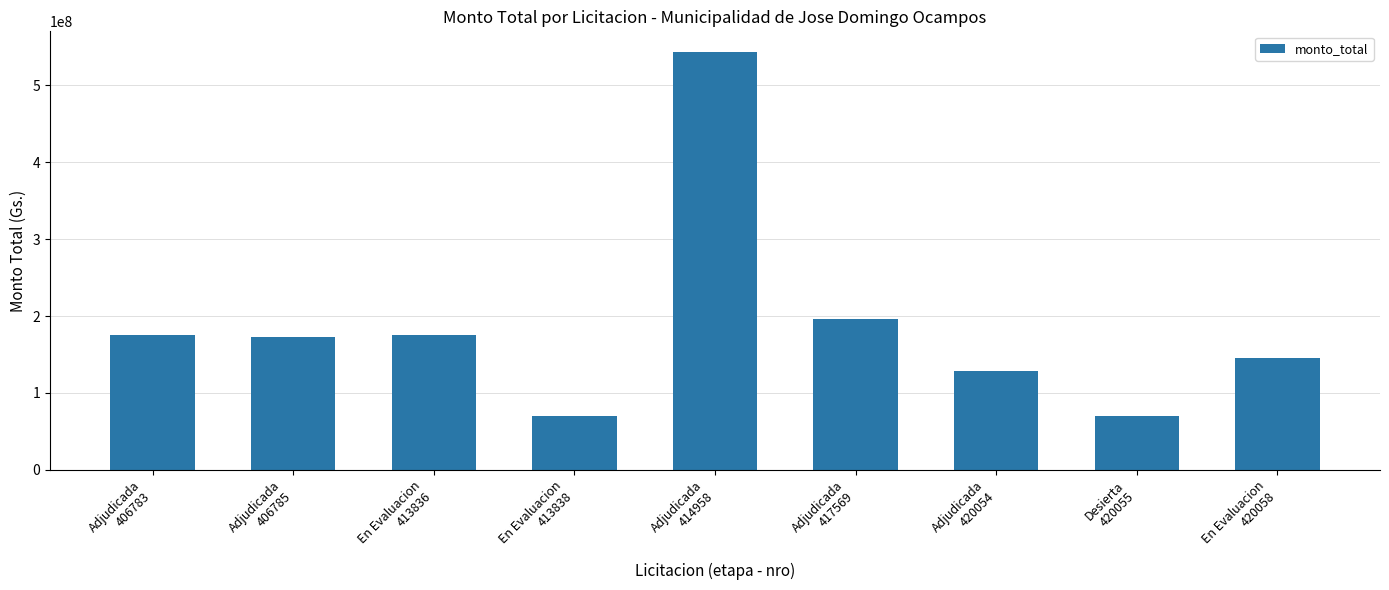

What is the sum of all values?

1674166540